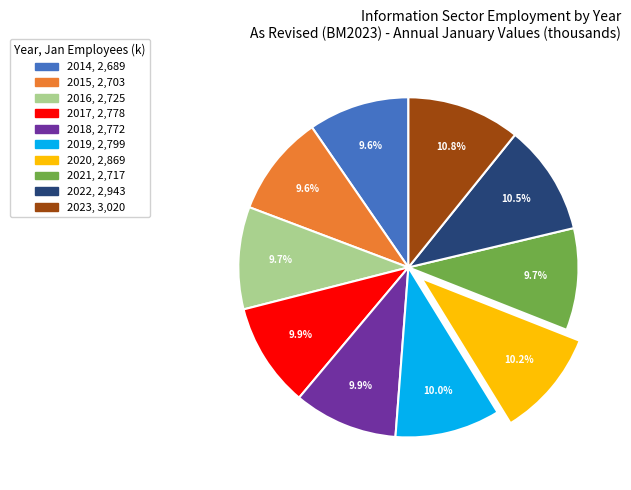

Count the number of slices in the pie.

10